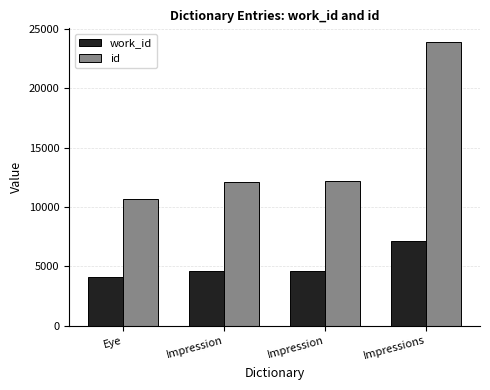

What is the difference between the maximum and minimum values in the id series?

13203